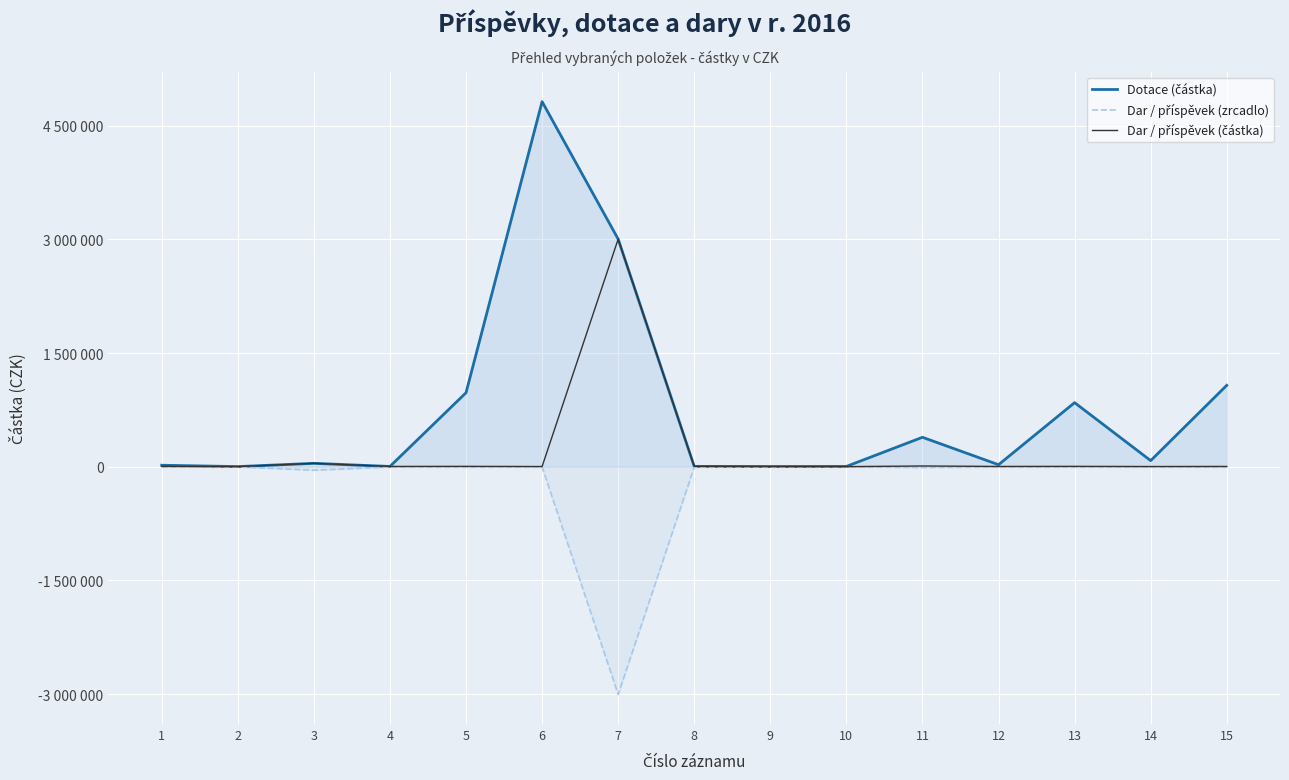

Is it true that Dar / příspěvek (zrcadlo) equals -45000 at 3?

True